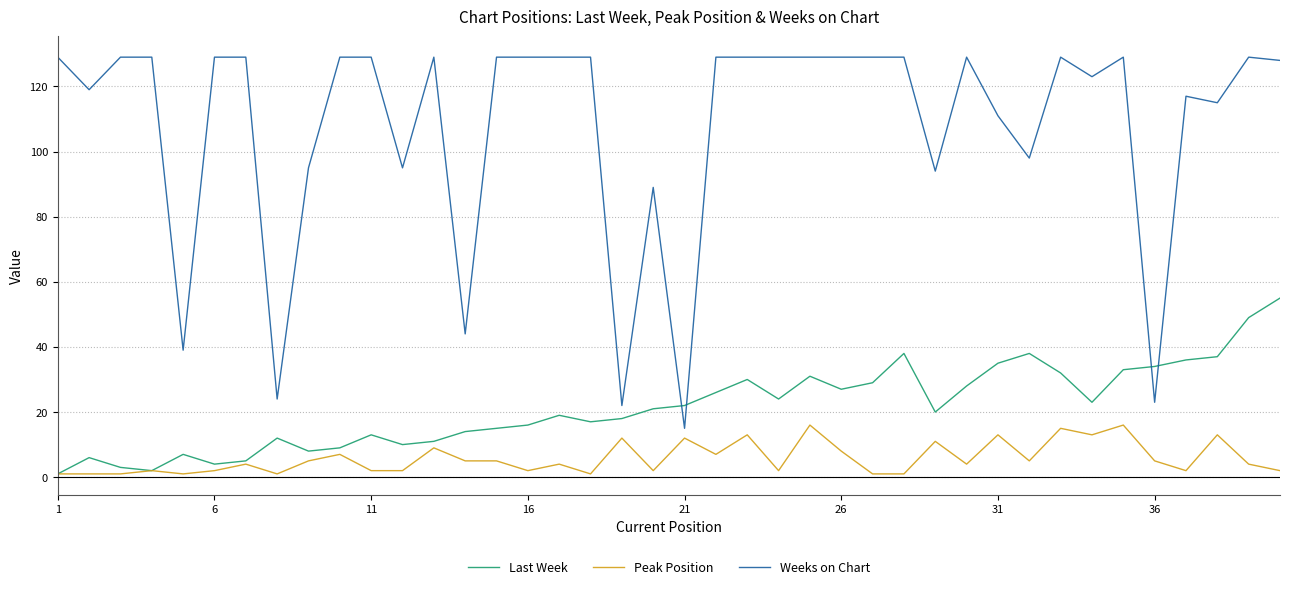

Which series has the largest range (max minus min)?

Weeks on Chart